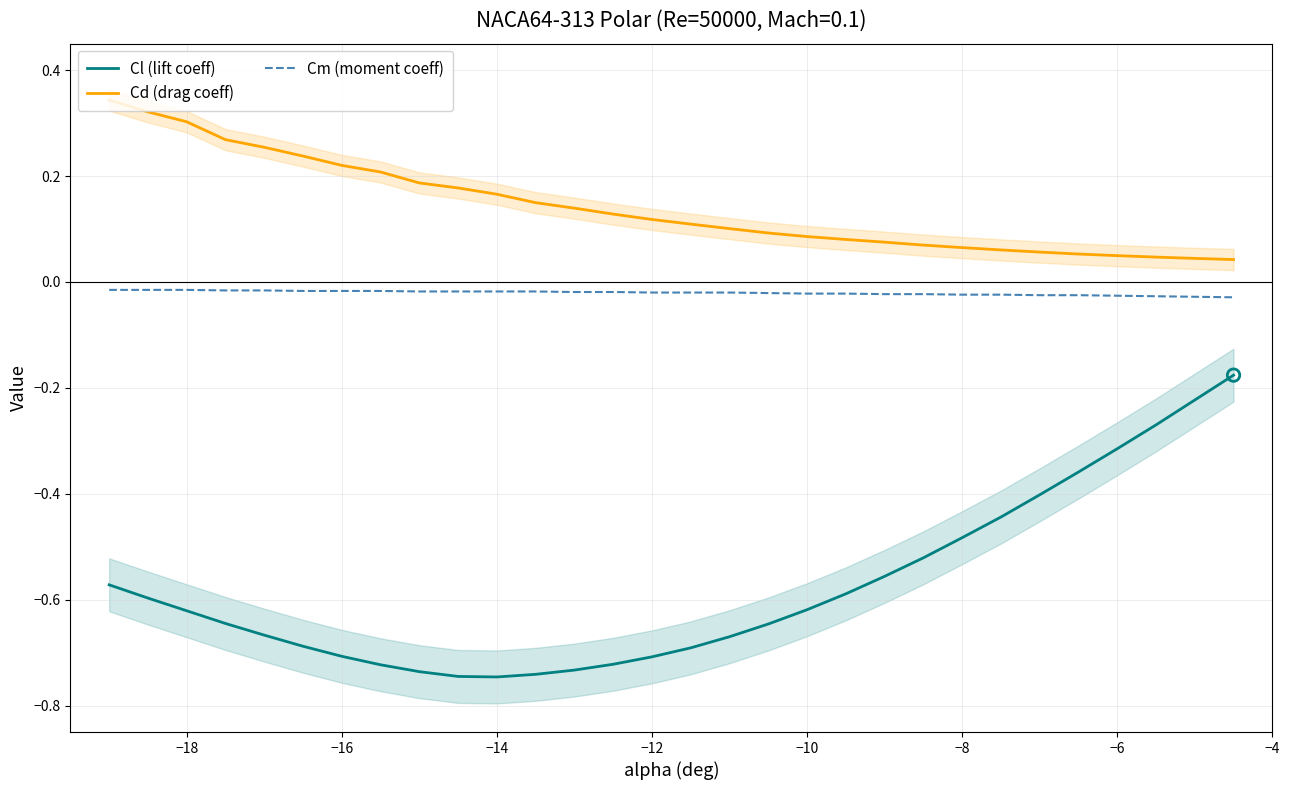

True or false: Cl (lift coeff) and Cm (moment coeff) intersect in this chart.

False